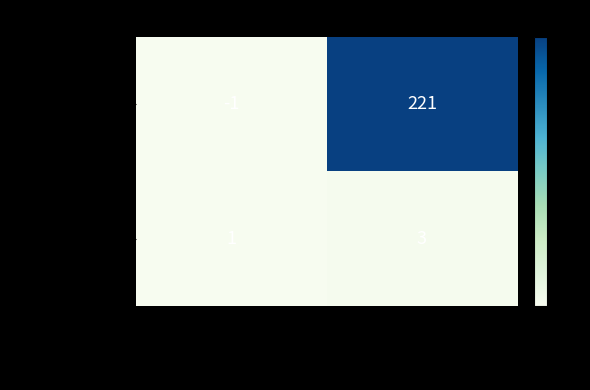

How many categories are shown in the chart?

2